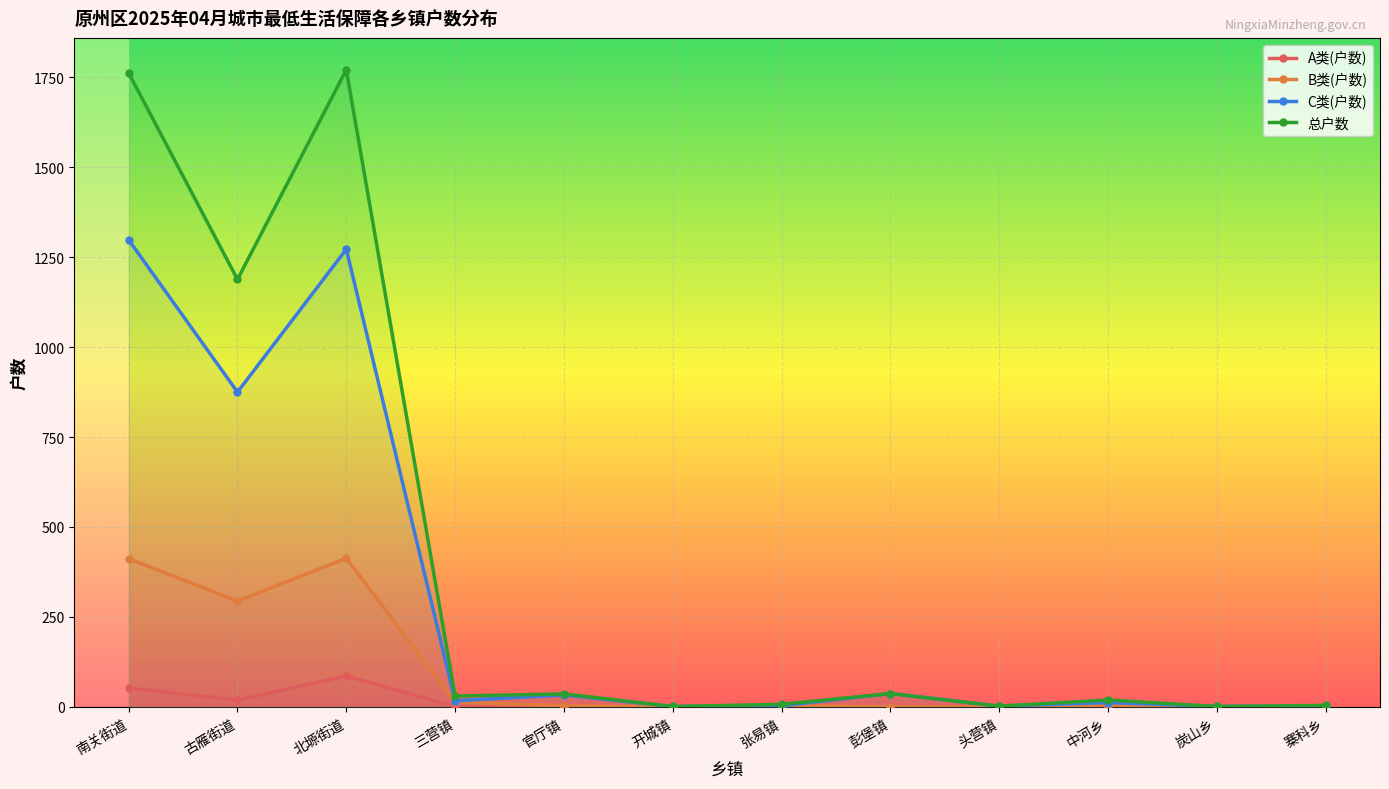

What is the difference between the highest and lowest values at 寨科乡?

4